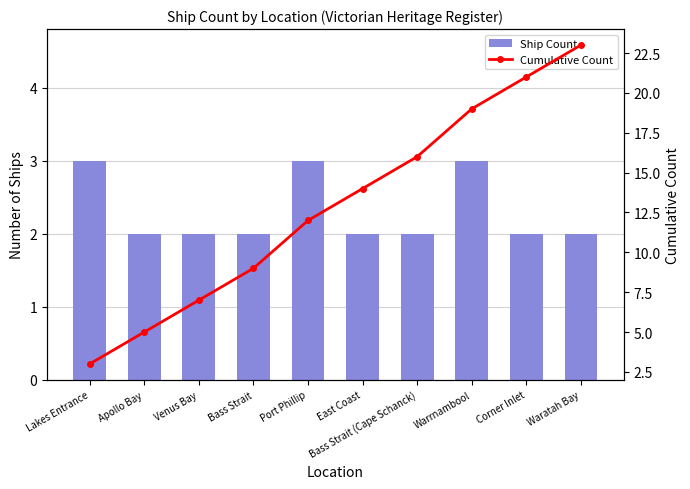

Reading right to left, what are all the values shown in this chart?

Ship Count: 2	2	3	2	2	3	2	2	2	3
Cumulative Count: 23	21	19	16	14	12	9	7	5	3